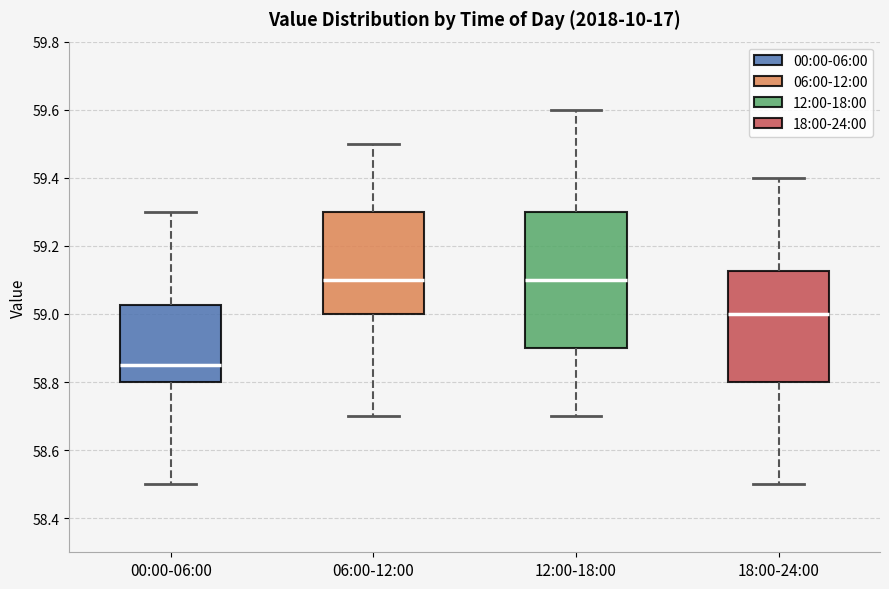

Reading left to right, read every box against the y-axis: the position of its median line, the range the box covers, and the ends of its whiskers. The values are not printed on the chart, so give them approximately, as read against the axis.

00:00-06:00: median 58.86, box 58.80 to 59.02, whiskers 58.50 to 59.30
06:00-12:00: median 59.10, box 59.00 to 59.30, whiskers 58.70 to 59.50
12:00-18:00: median 59.10, box 58.90 to 59.30, whiskers 58.70 to 59.60
18:00-24:00: median 59.00, box 58.80 to 59.12, whiskers 58.50 to 59.40